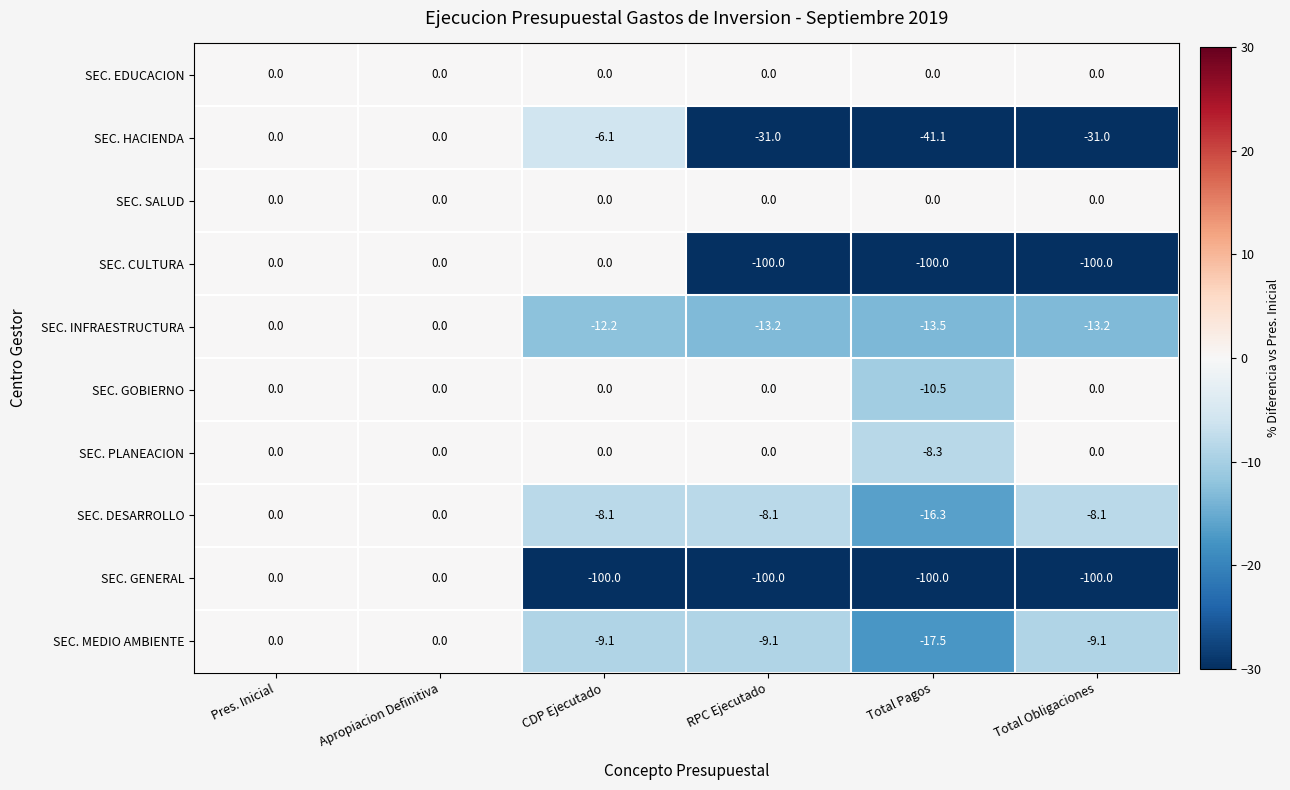

What is the average value of the SEC. CULTURA series?

-50.0